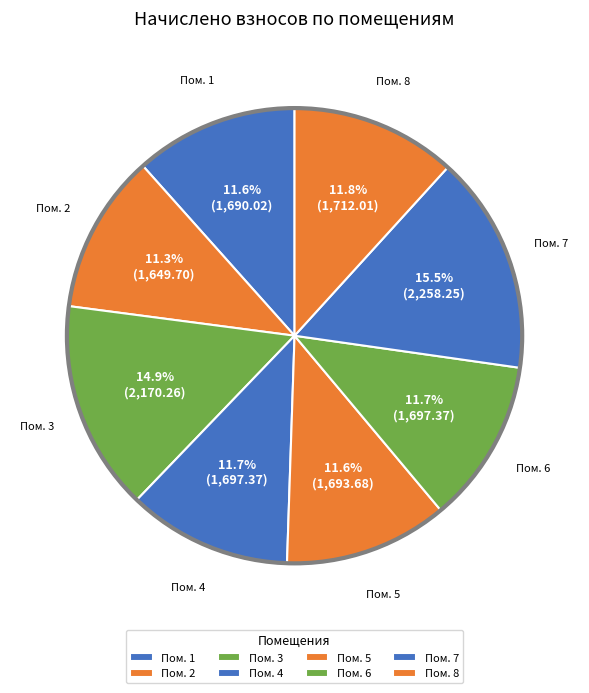

How many segments does this pie chart have?

8